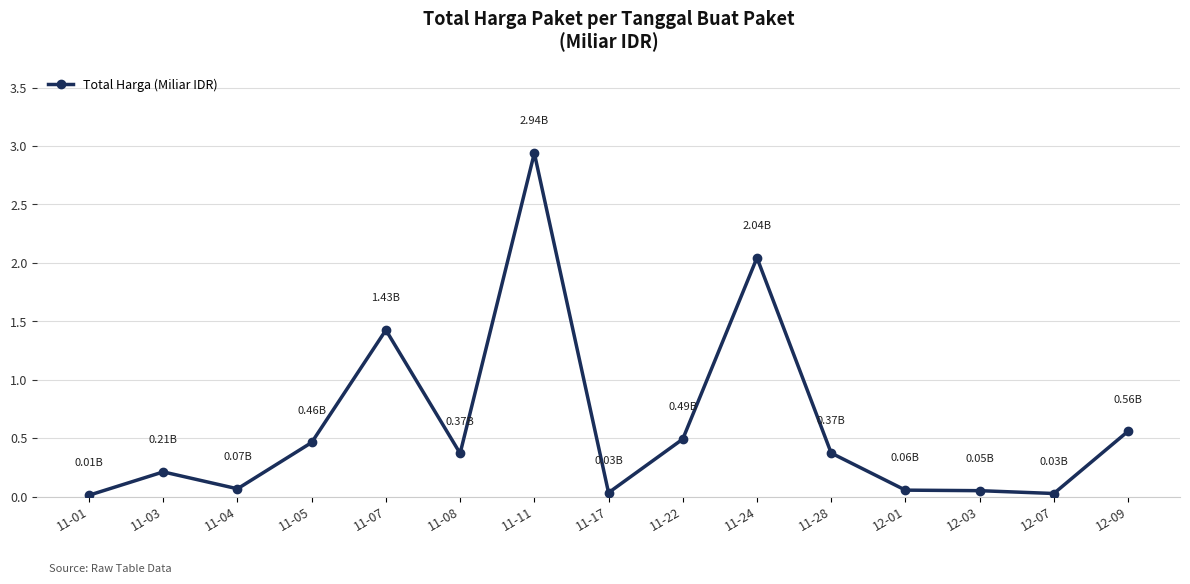

What is the label of the 13th point from the left?

12-03